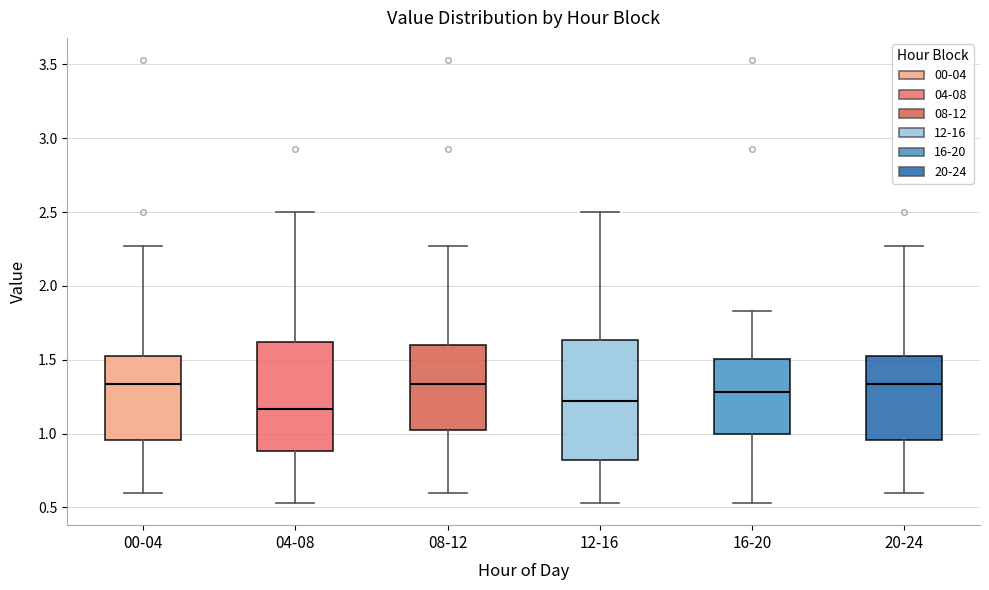

Reading left to right, transcribe this box plot: for each box, give where its median line is, the range the box spans, and where its two whiskers end, as read against the y-axis. The values are not printed on the chart, so give them approximately, as read against the axis.

00-04: median 1.35, box 0.95 to 1.55, whiskers 0.60 to 2.25
04-08: median 1.15, box 0.90 to 1.60, whiskers 0.55 to 2.50
08-12: median 1.35, box 1.00 to 1.60, whiskers 0.60 to 2.25
12-16: median 1.20, box 0.80 to 1.65, whiskers 0.55 to 2.50
16-20: median 1.30, box 1.00 to 1.50, whiskers 0.55 to 1.85
20-24: median 1.35, box 0.95 to 1.55, whiskers 0.60 to 2.25